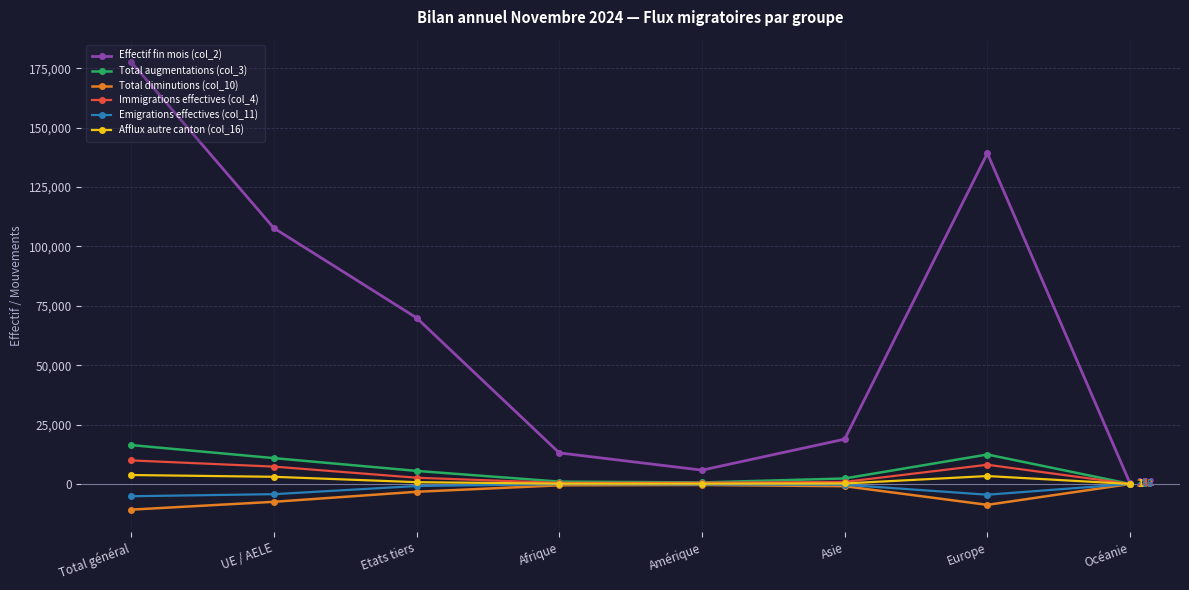

Which series has the largest total across all categories?

Effectif fin mois (col_2)